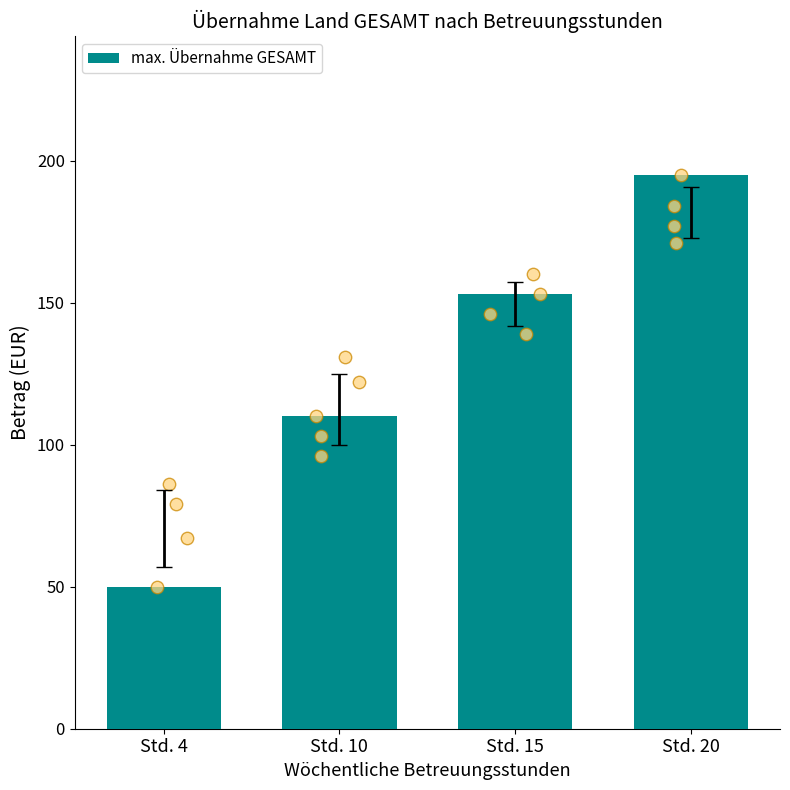

Approximately how many times larger is the value at Std. 20 compared to Std. 10?

1.8